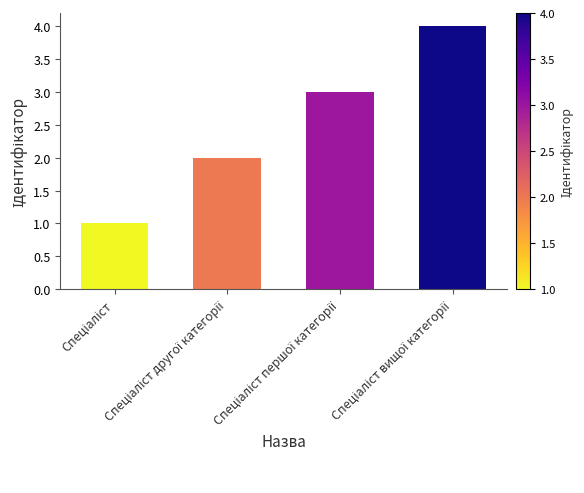

What is the maximum value shown in the chart?

4